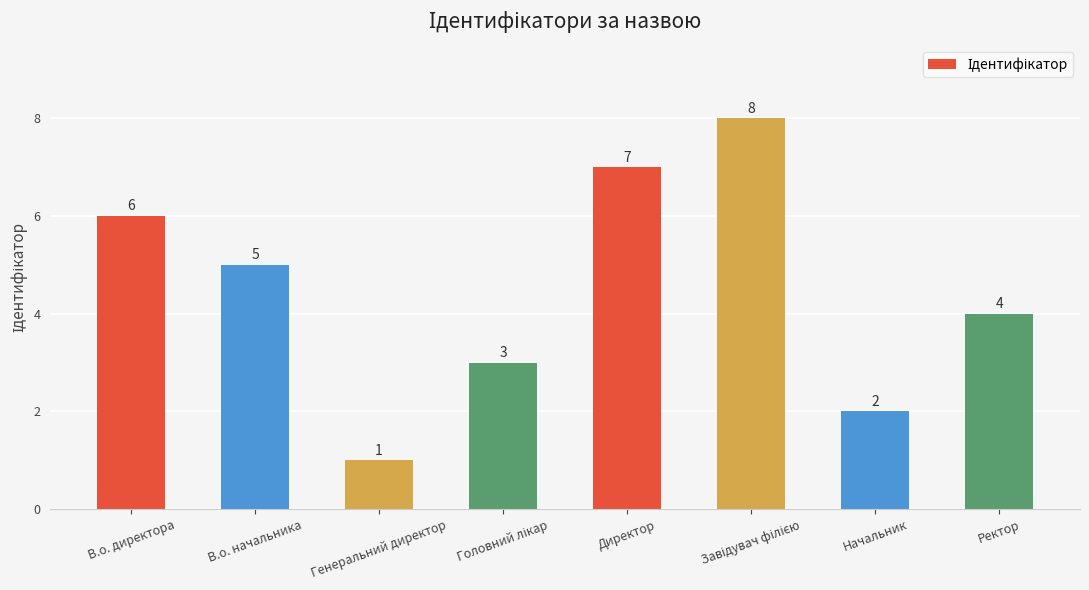

Which category has the lowest value across all series?

Генеральний директор